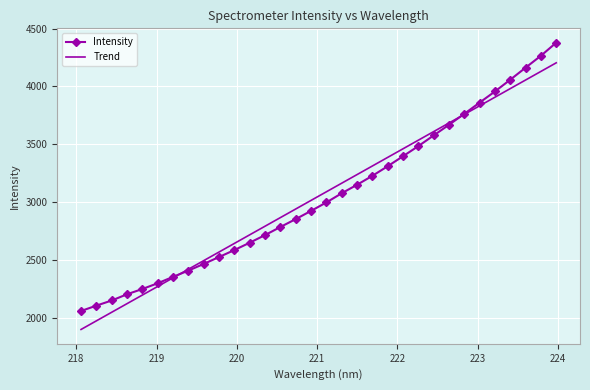

Which series has the widest spread of values?

Intensity